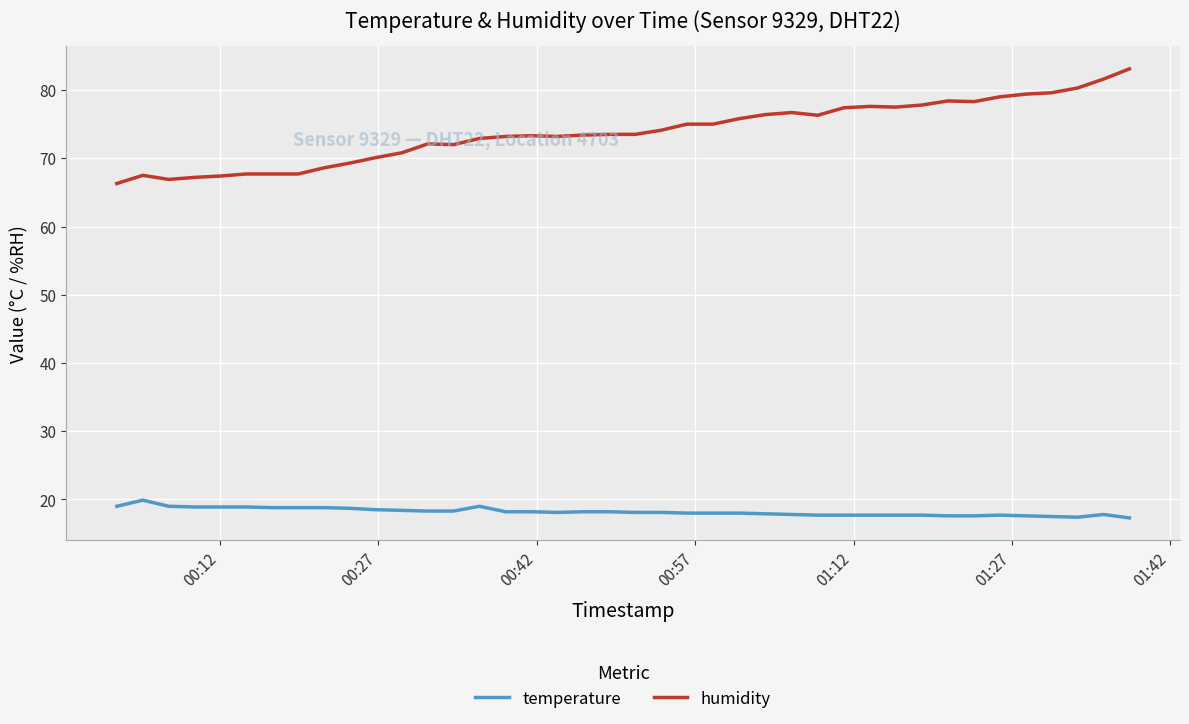

Which series has the largest total across all categories?

humidity